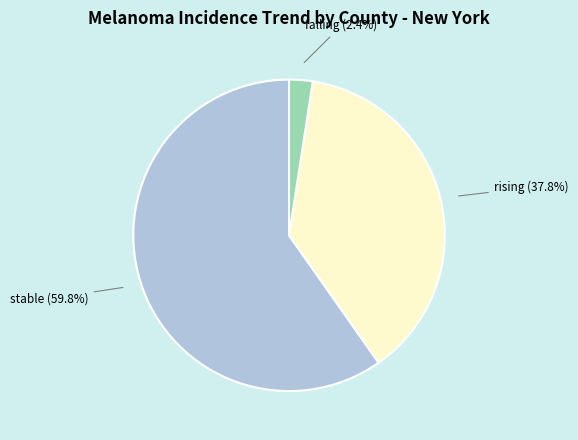

Does any single category account for the majority?

Yes